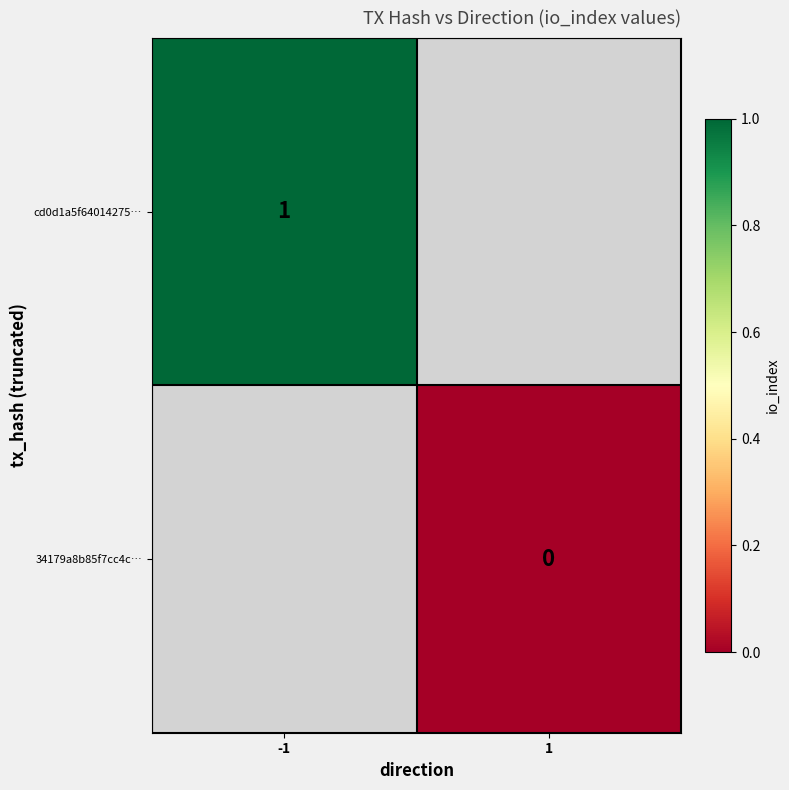

The cd0d1a5f64014275… series shows 2 at -1. True or false?

False